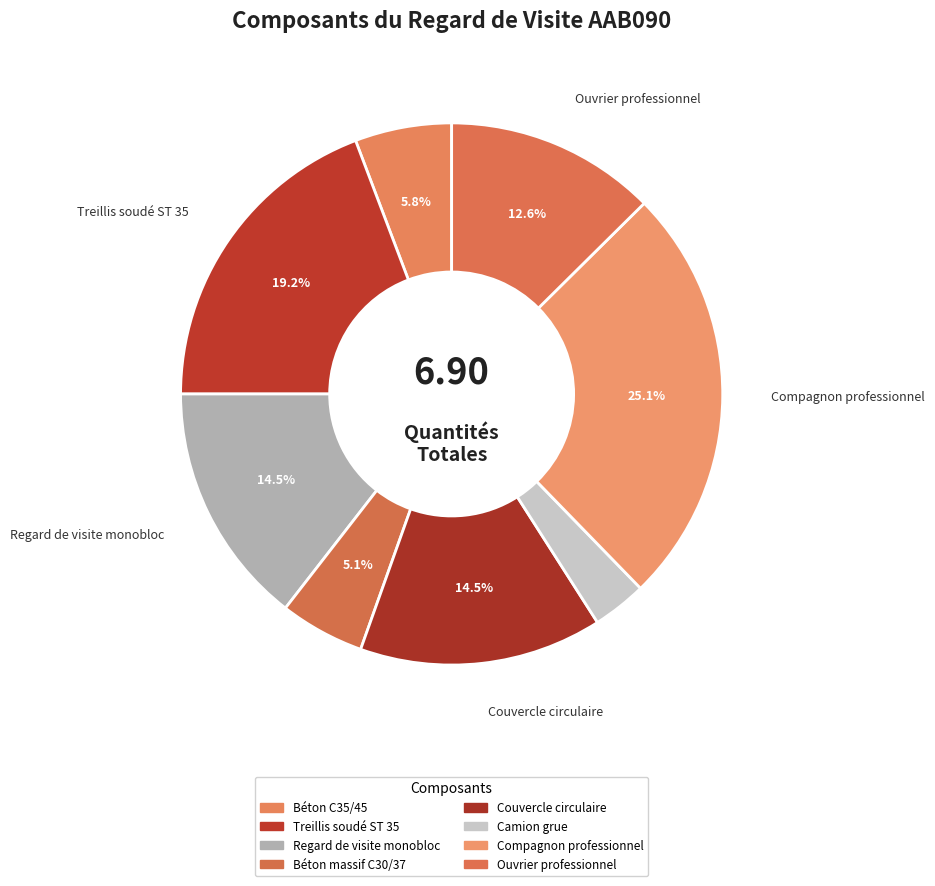

Is Camion grue the majority of the pie?

No